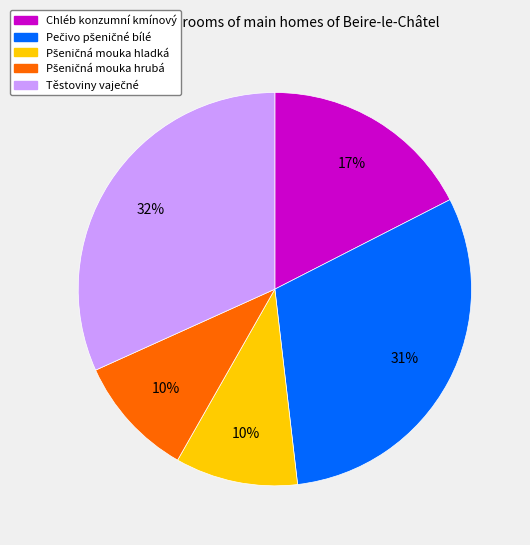

To the nearest percent, what is the average slice percentage?

20%